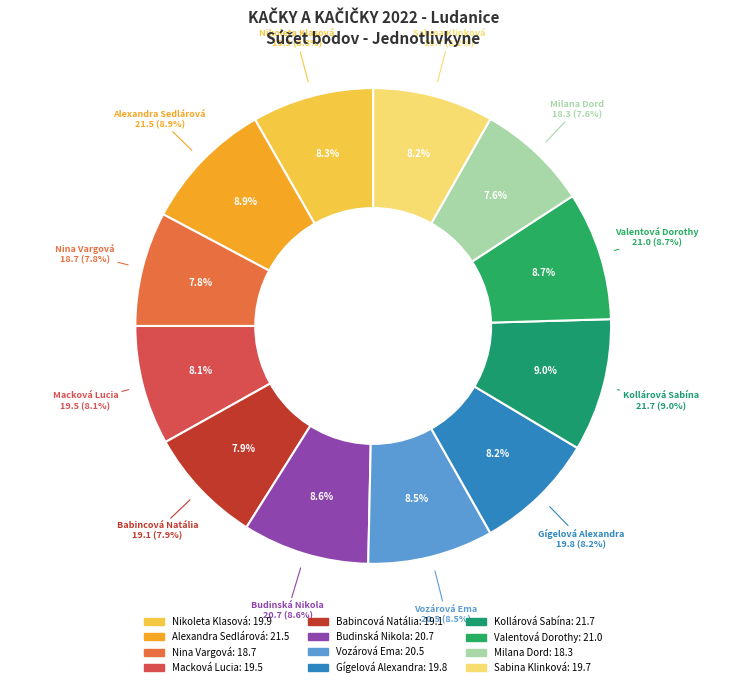

The Nikoleta Klasová slice represents 8% of the pie. True or false?

True